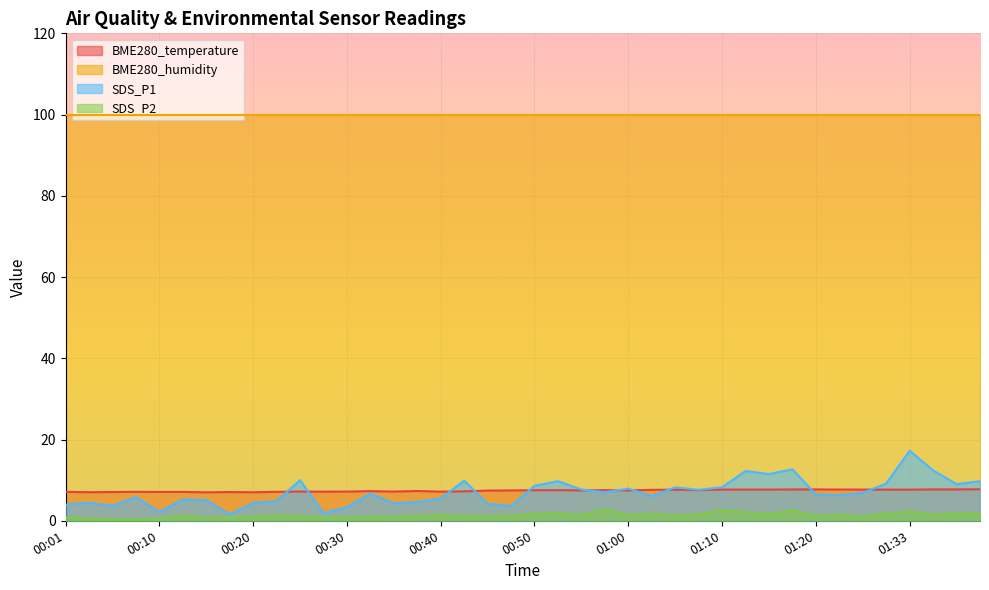

True or false: SDS_P2 and BME280_temperature cross at least once.

False